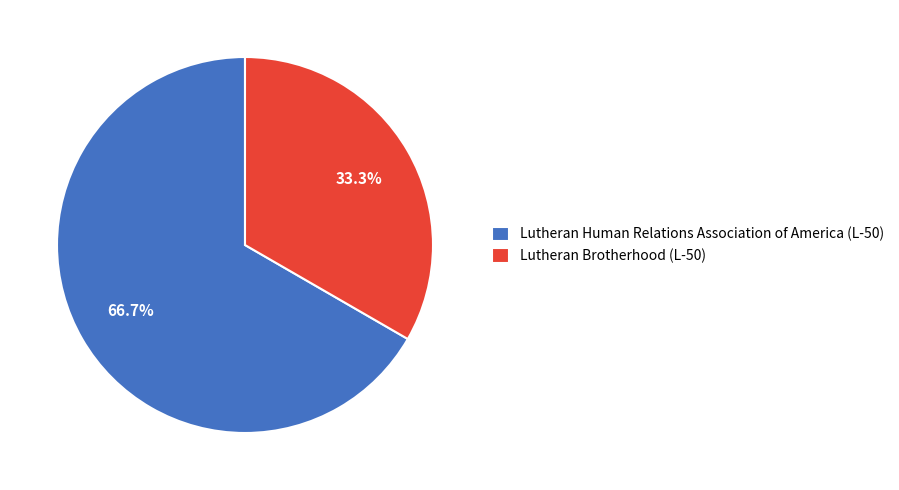

The Lutheran Human Relations Association of America (L-50) slice represents 67% of the pie. True or false?

True